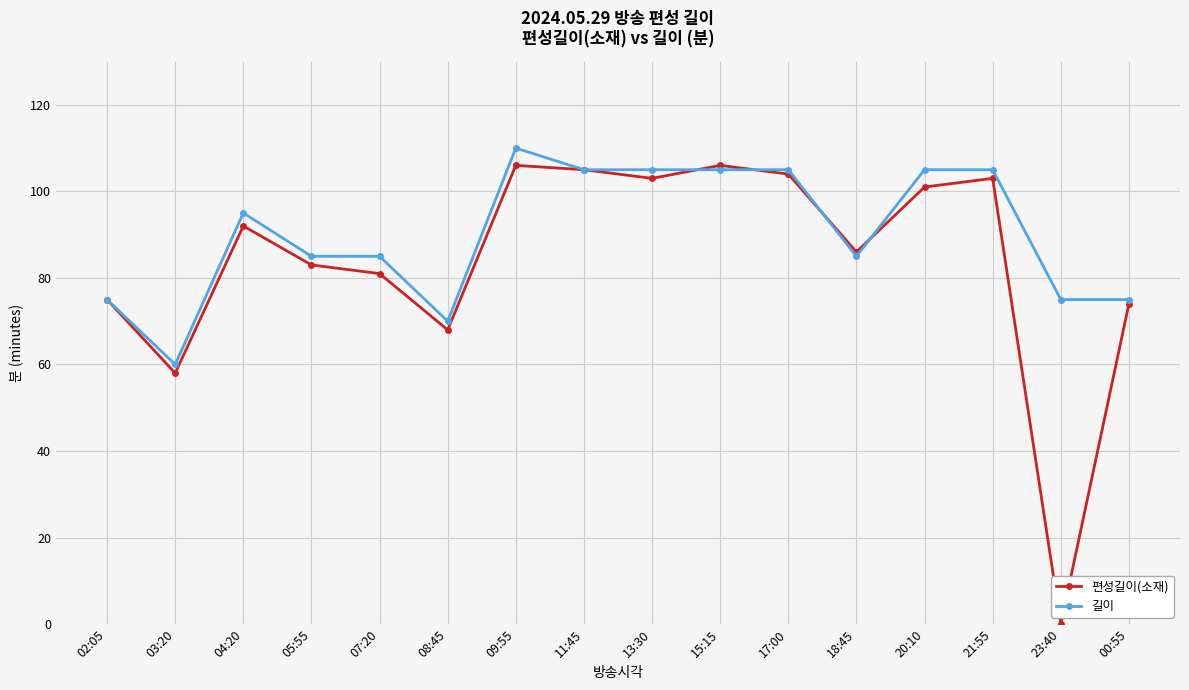

What is the difference between the maximum and minimum values in the 길이 series?

50